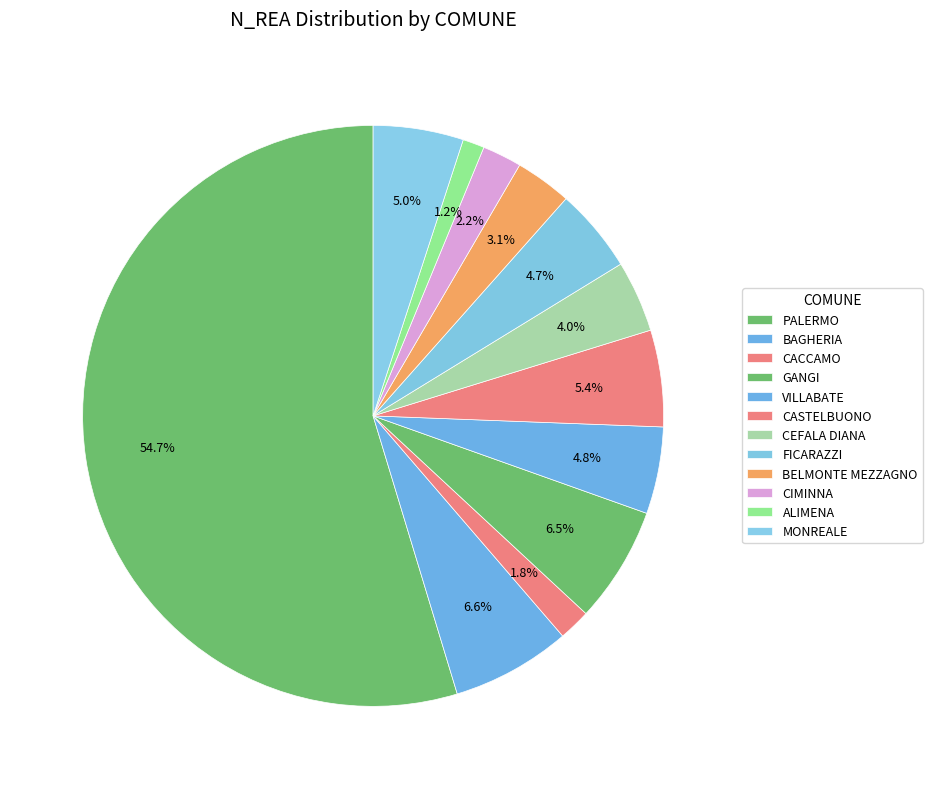

What is the change in value from PALERMO to CASTELBUONO?

-1643500